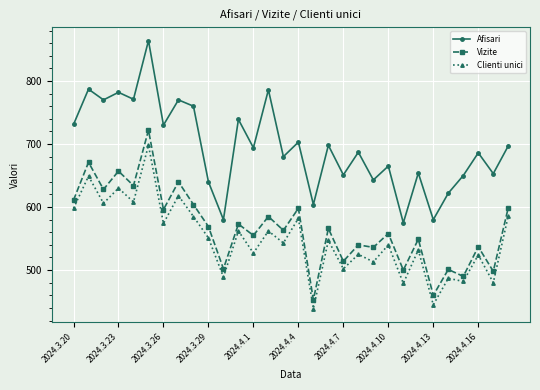

How many series are shown in this chart?

3